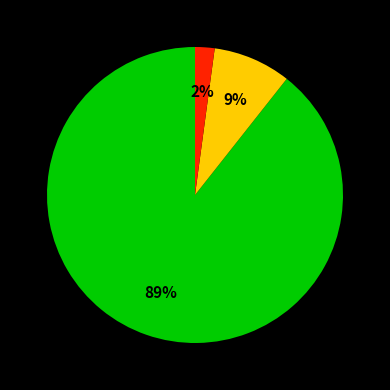

To the nearest percent, what is the difference between the largest and smallest slice percentages?

87%